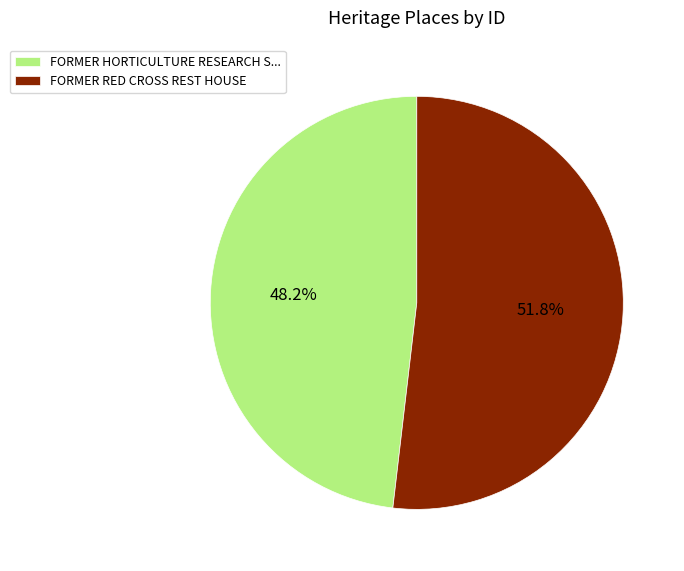

What portion of the pie excludes FORMER RED CROSS REST HOUSE?

48.2%